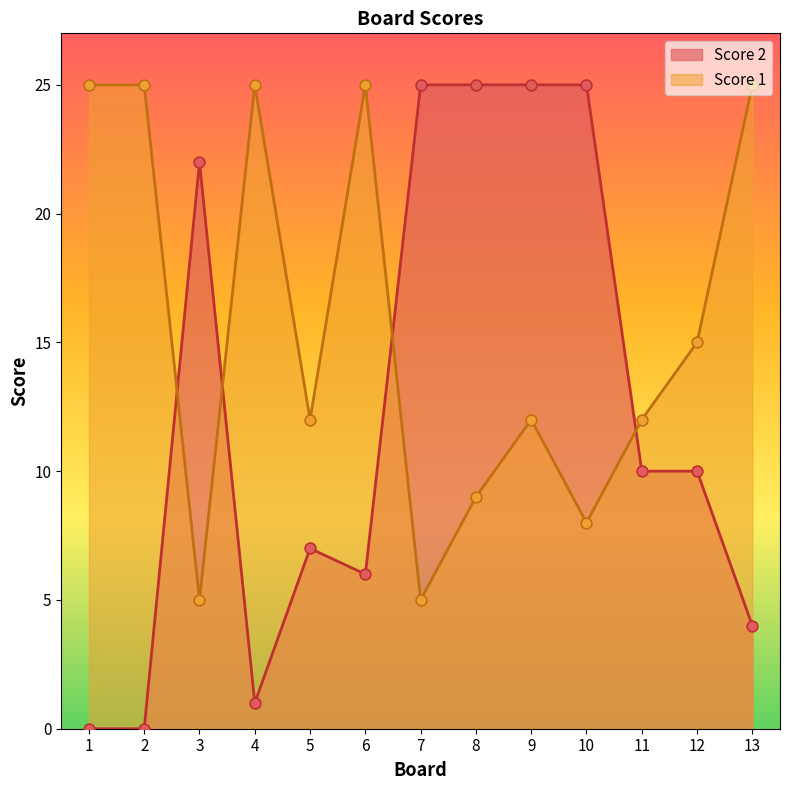

At how many categories does at least one series exceed 8?

13